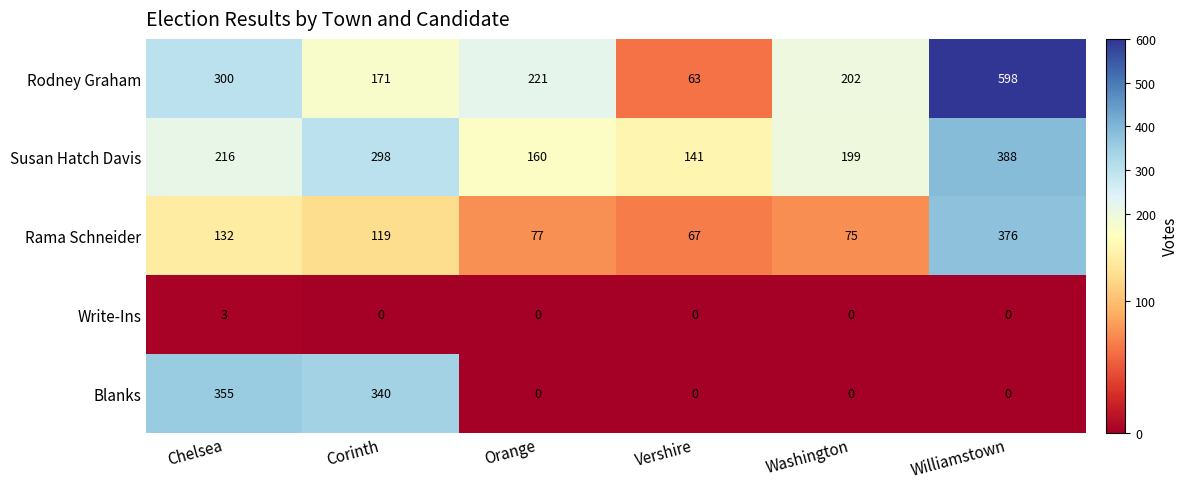

What is the spread (max minus min) of values at Corinth?

340